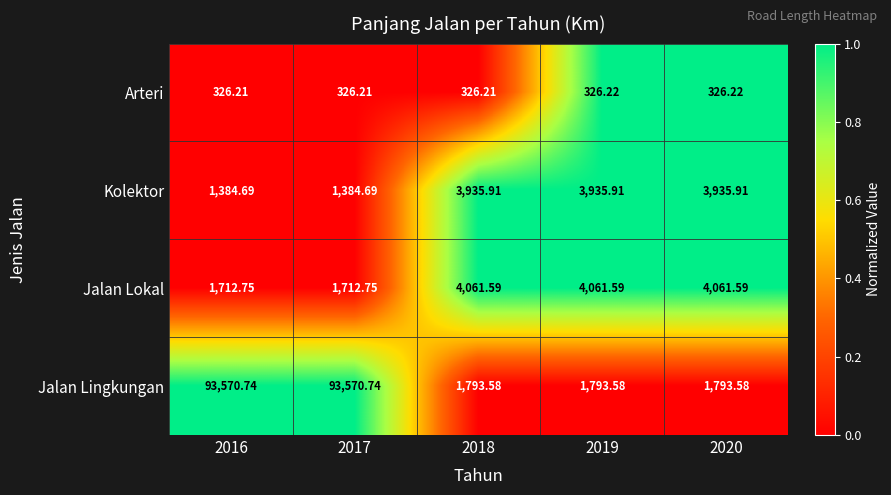

How many data points in Jalan Lokal are above 4061?

3